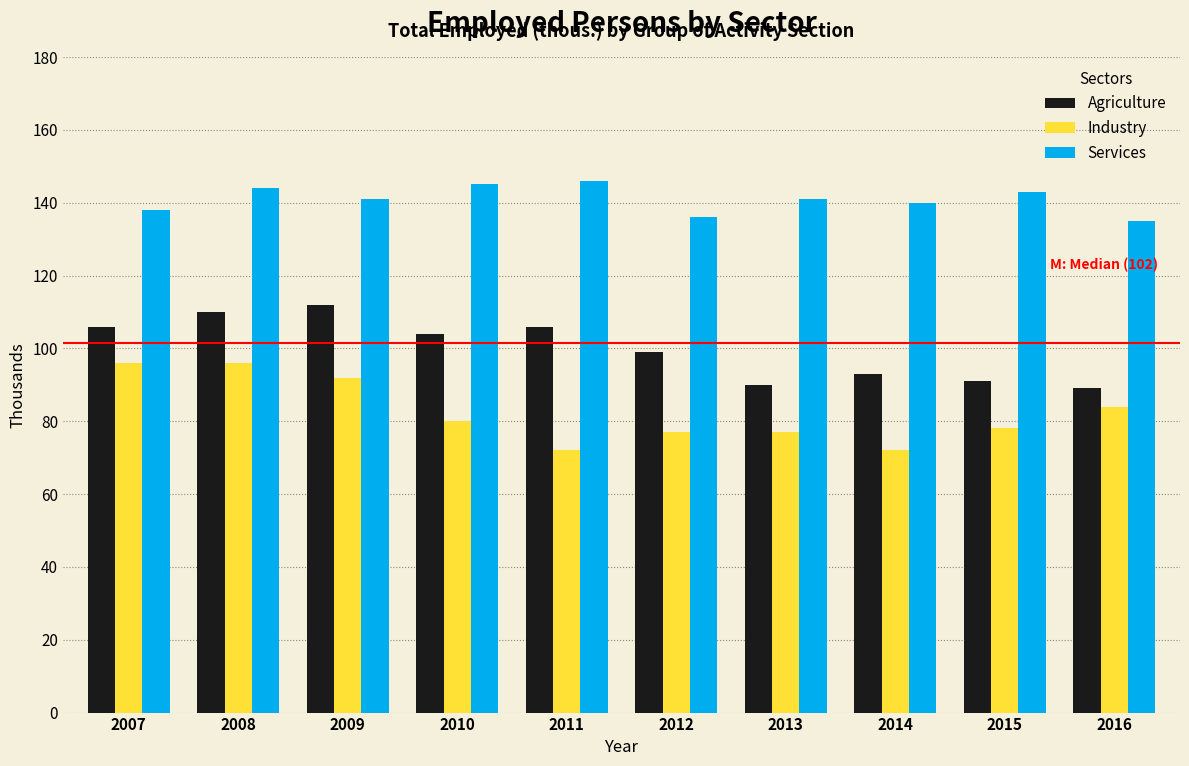

Reading left to right, transcribe all the data shown in this chart.

Agriculture: 2007=106	2008=110	2009=112	2010=104	2011=106	2012=99	2013=90	2014=93	2015=91	2016=89
Industry: 2007=96	2008=96	2009=92	2010=80	2011=72	2012=77	2013=77	2014=72	2015=78	2016=84
Services: 2007=138	2008=144	2009=141	2010=145	2011=146	2012=136	2013=141	2014=140	2015=143	2016=135